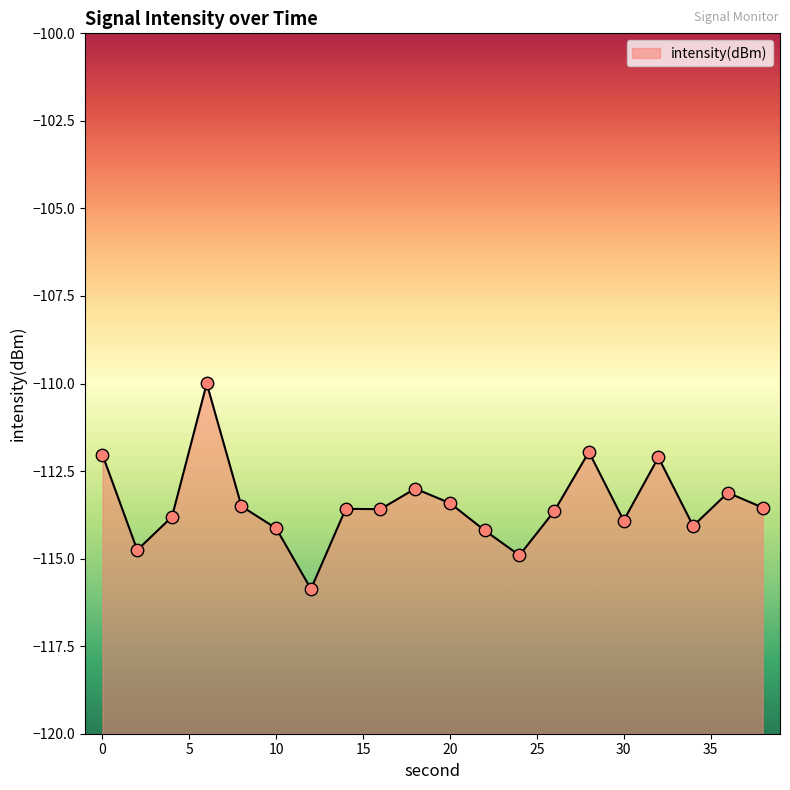

What is the change in value from 24 to 28?

+3.0